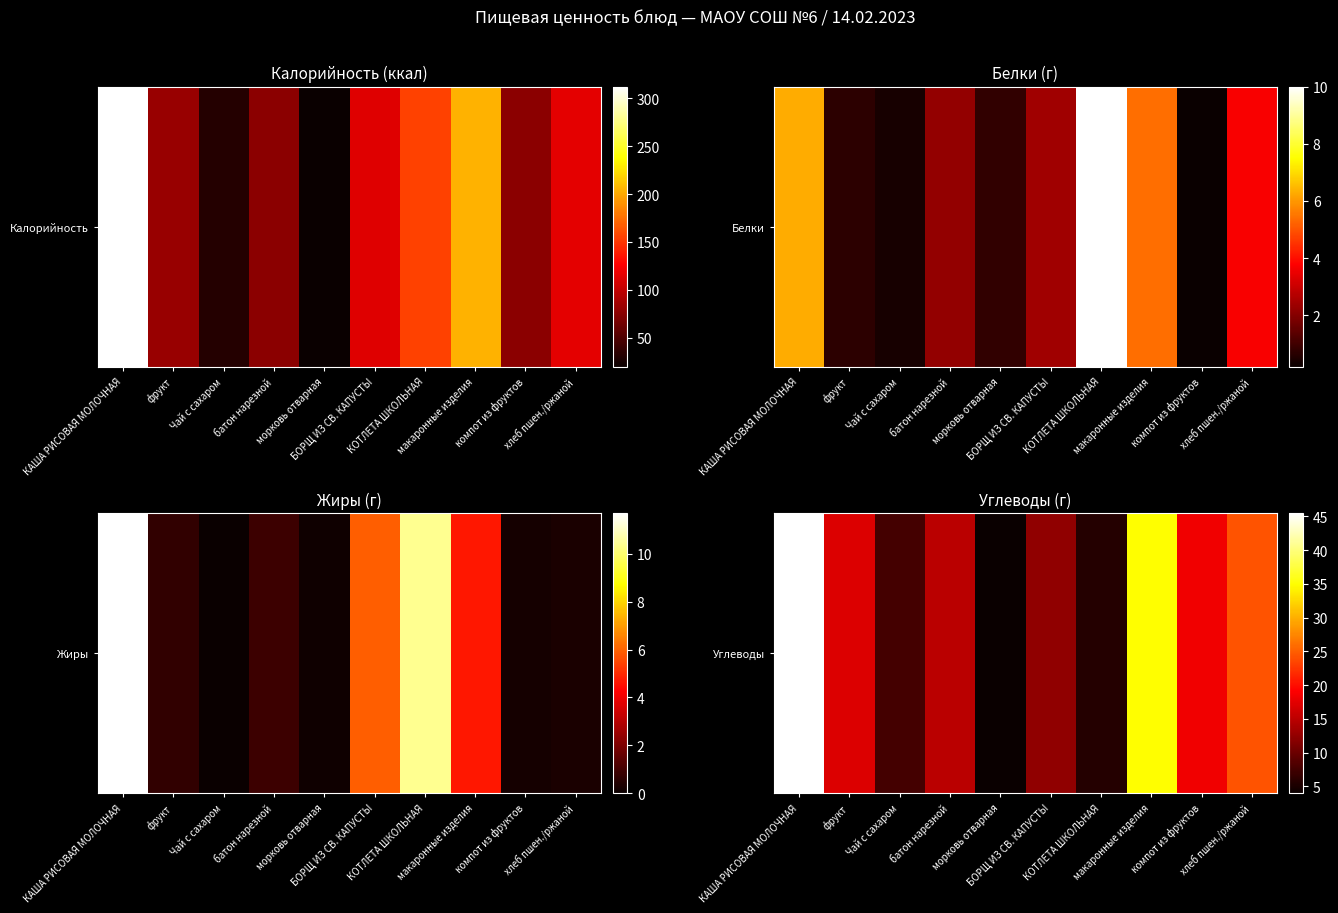

Which category has the lowest value across all series?

морковь отварная